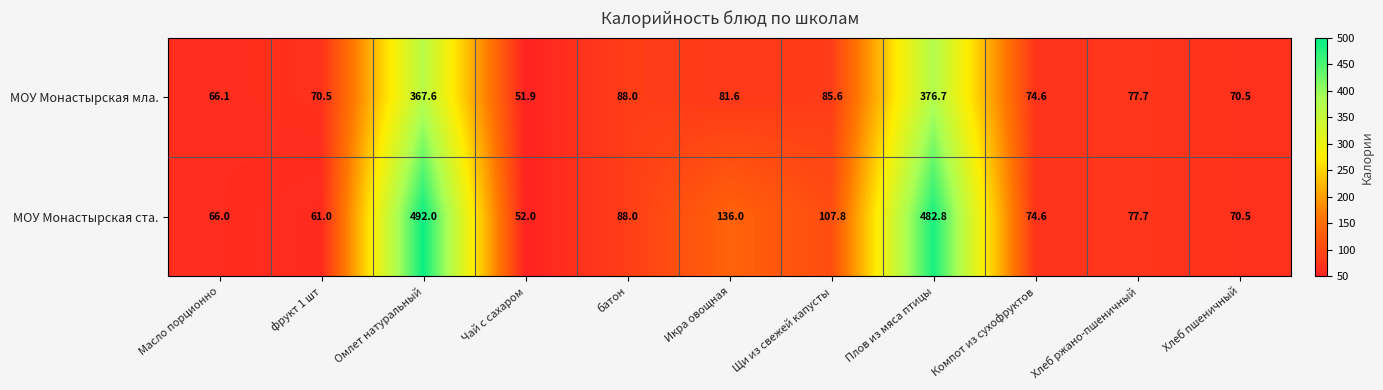

Where is МОУ Монастырская мла. nearest to the value 214?

батон